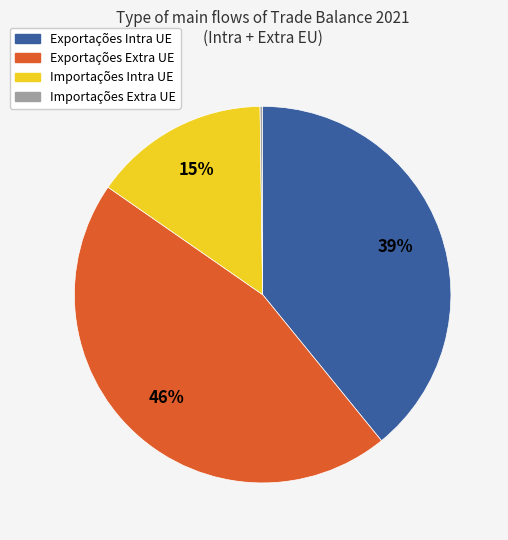

To the nearest percent, what portion does Exportações Extra UE represent?

46%